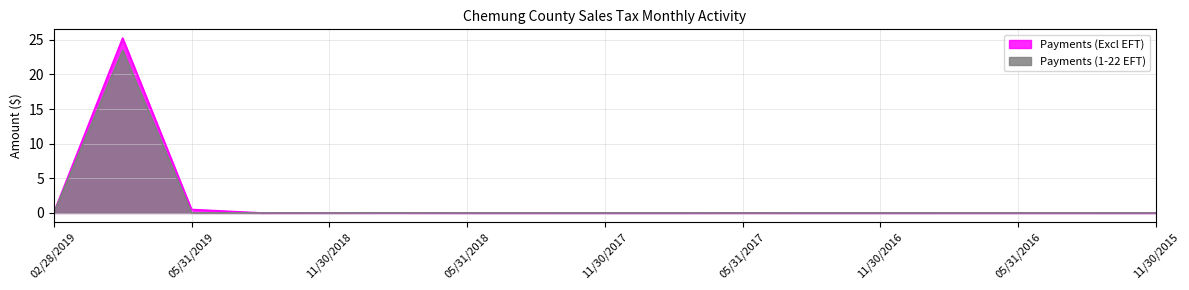

In Payments (Excl EFT), how many points are higher than both neighbors (excluding endpoints)?

6